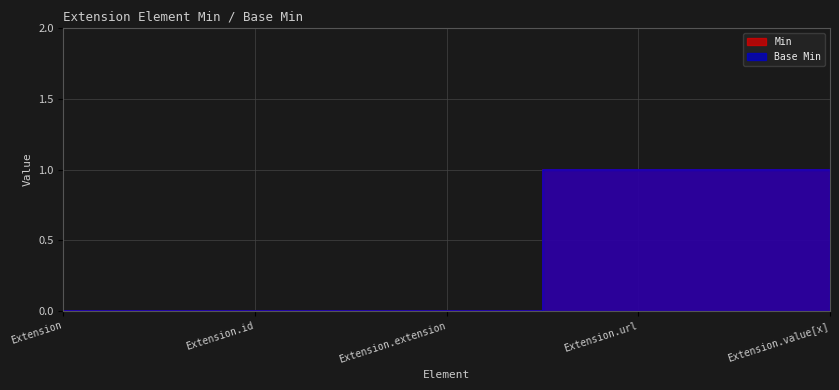

How many distinct data groups are displayed?

2